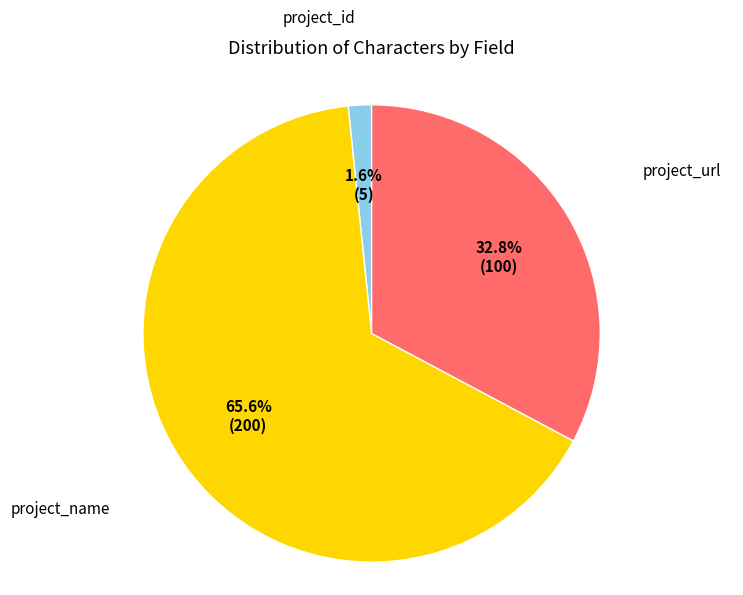

To the nearest percent, what percentage of the pie is project_id?

2%